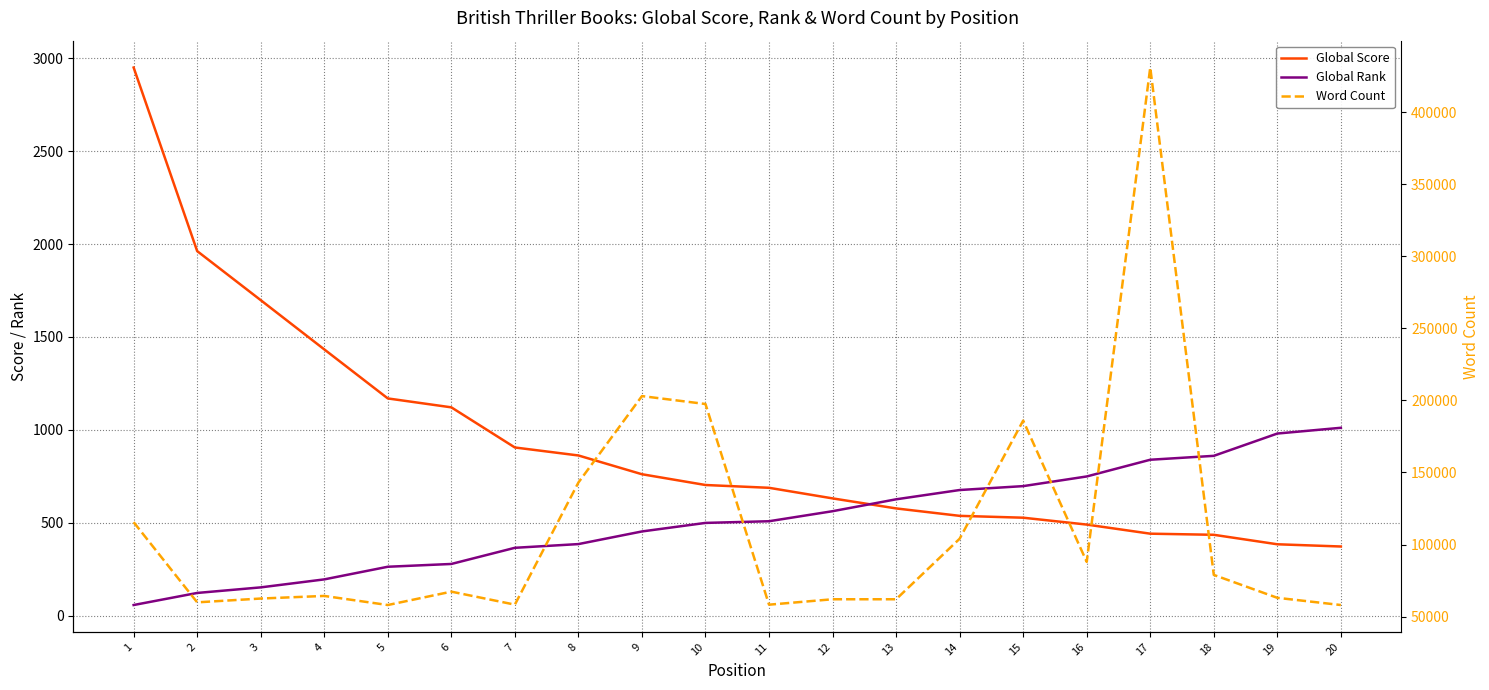

Which series has the largest total across all categories?

Word Count